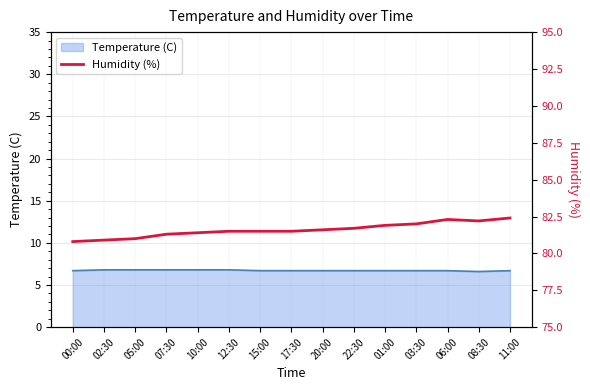

How many points are higher than both their immediate neighbors (excluding endpoints)?

1